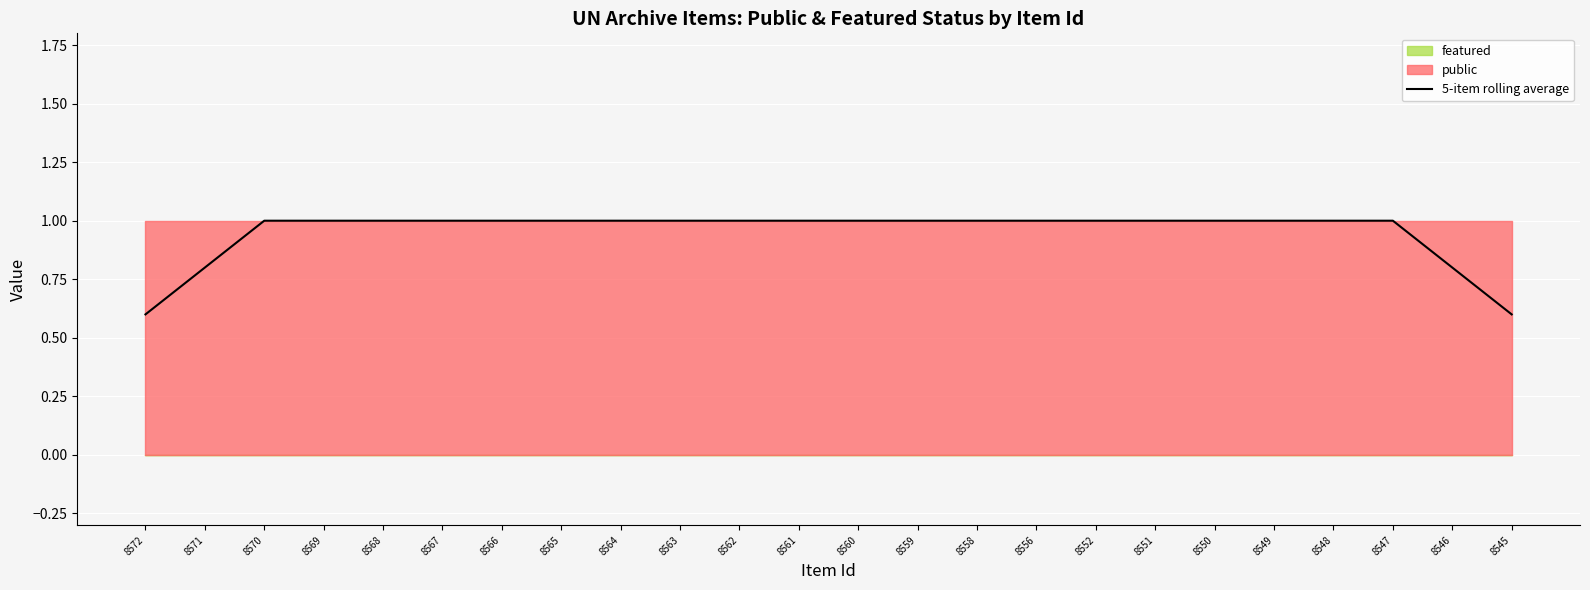

What is the minimum value for 5-item rolling average?

0.6